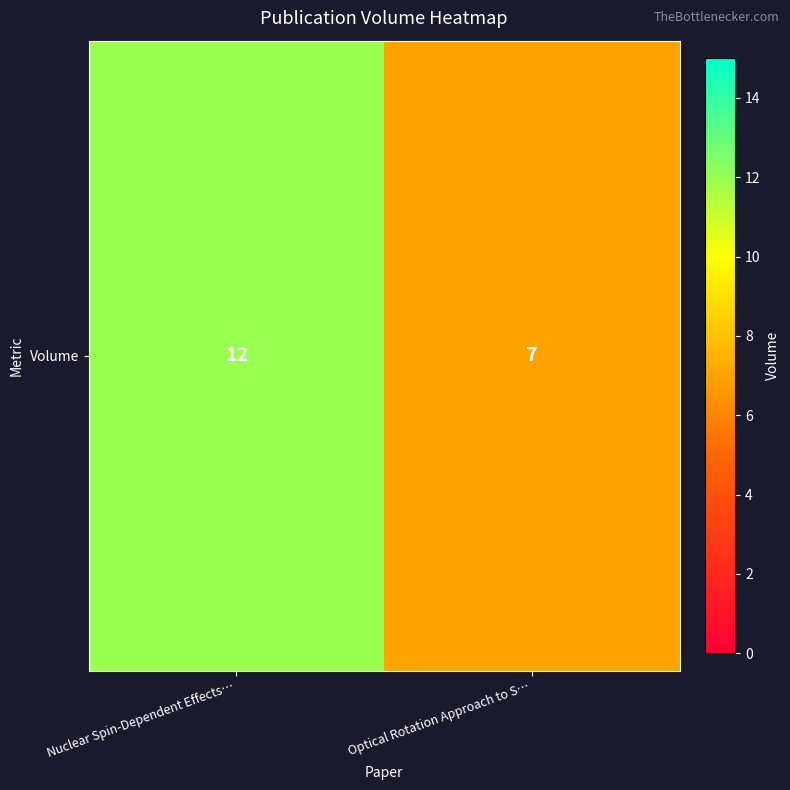

What is the maximum value shown in the chart?

12